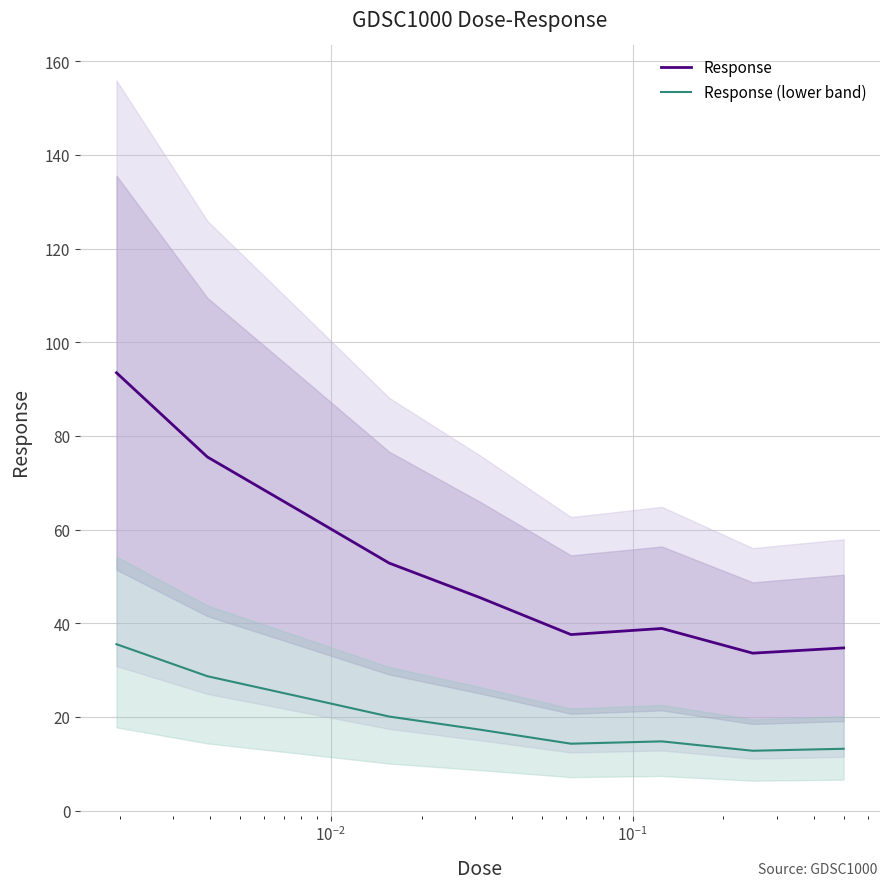

True or false: Response and Response (lower band) cross at least once.

False